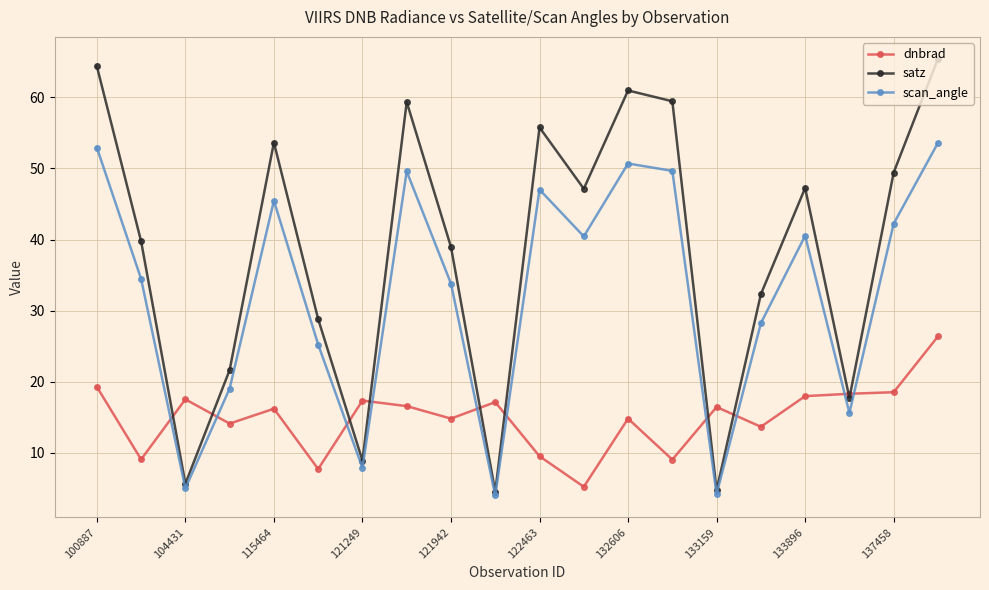

How many data points in scan_angle are above 40?

10